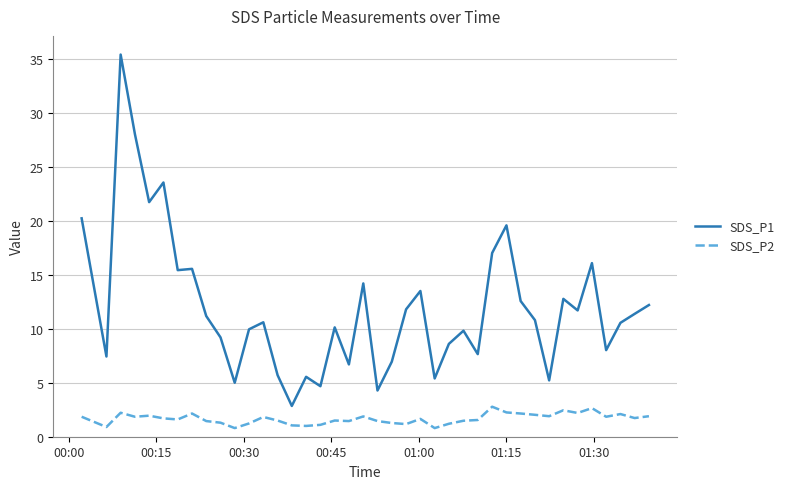

Which series has the largest range (max minus min)?

SDS_P1